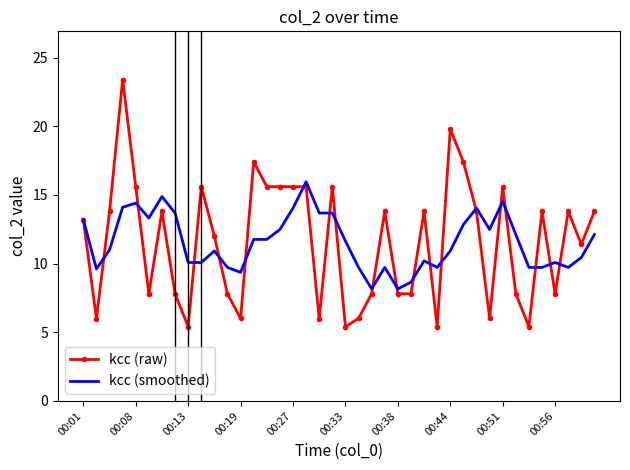

Which series has the widest spread of values?

kcc (raw)